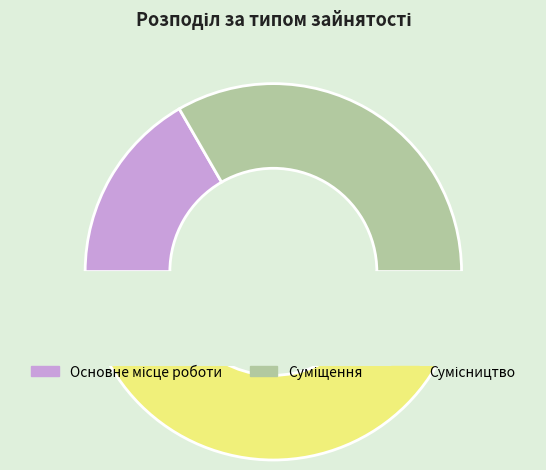

What percentage is the Суміщення slice, to the nearest percent?

33%